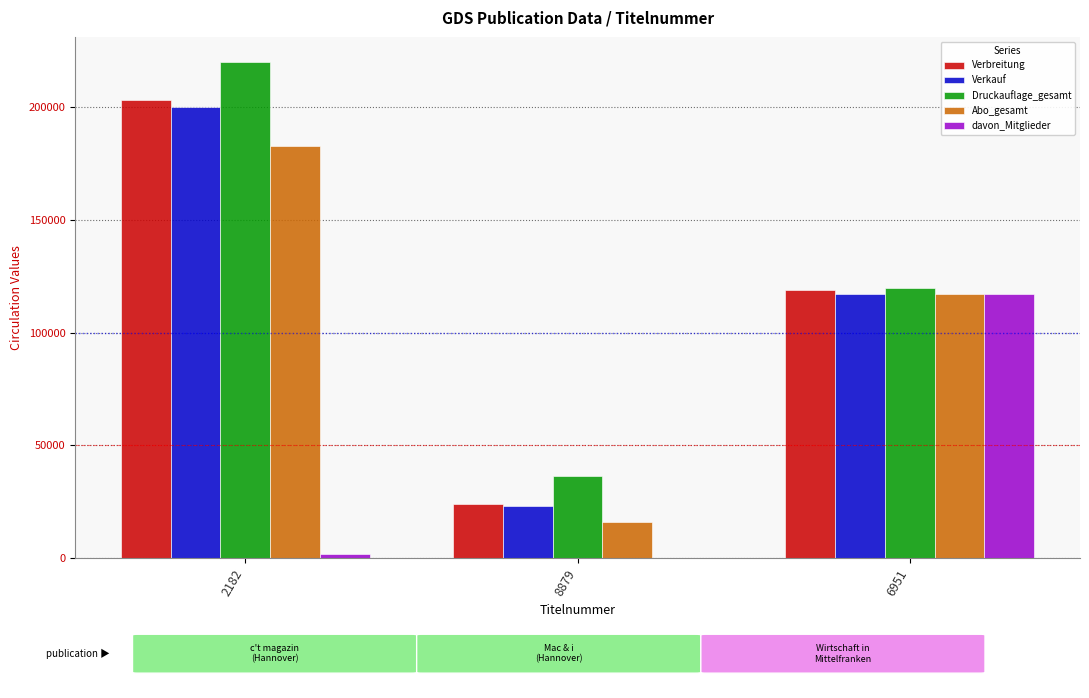

What is the spread (max minus min) of values at 8879?

36437